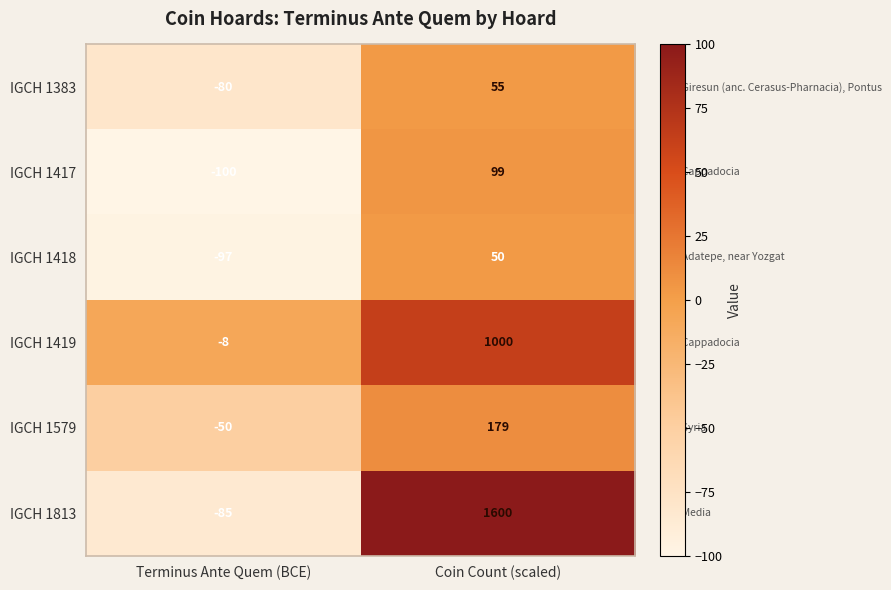

Rank the series at Terminus Ante Quem (BCE) from lowest to highest value.

IGCH 1417, IGCH 1418, IGCH 1813, IGCH 1383, IGCH 1579, IGCH 1419